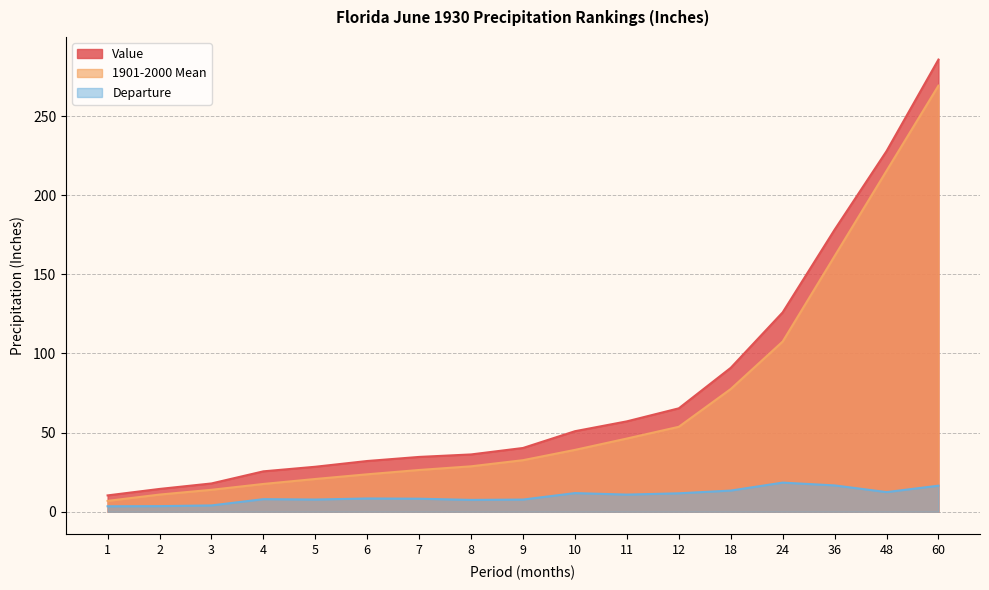

True or false: Value has more than 1 points higher than both neighbors.

False